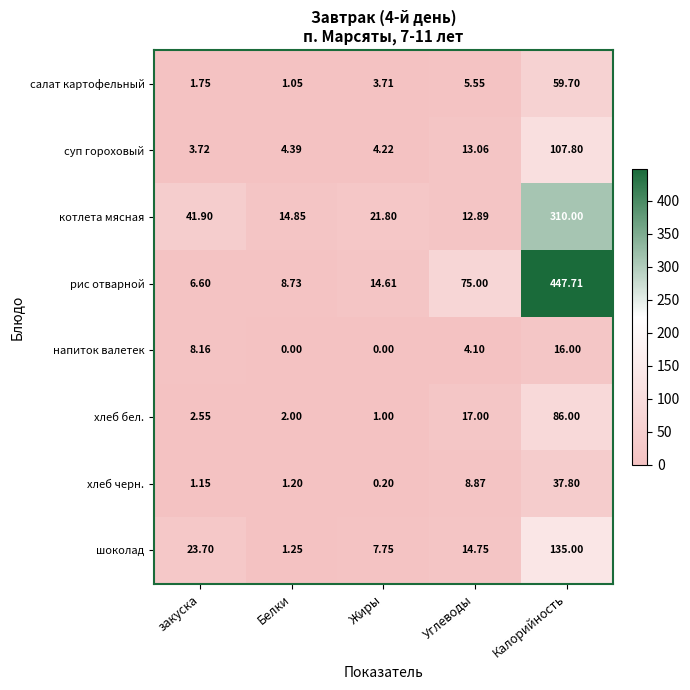

Which series has the widest spread of values?

рис отварной